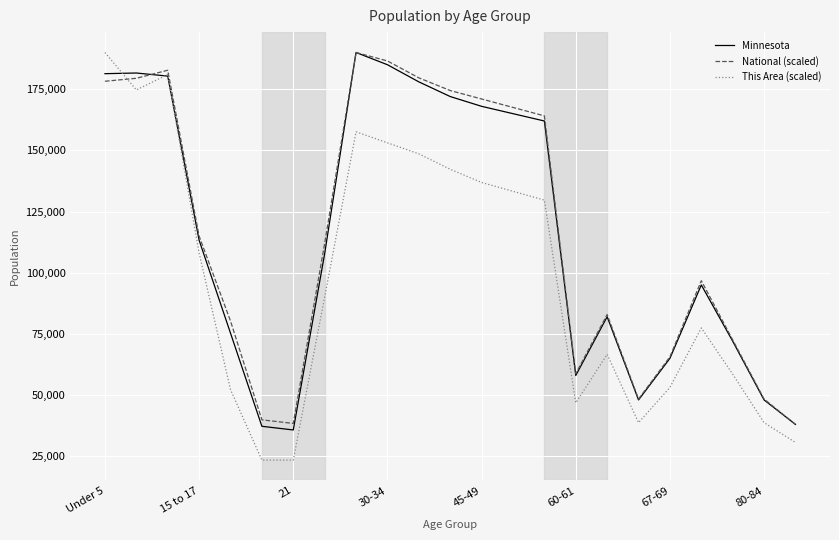

What is the minimum value for Minnesota?

35730.0